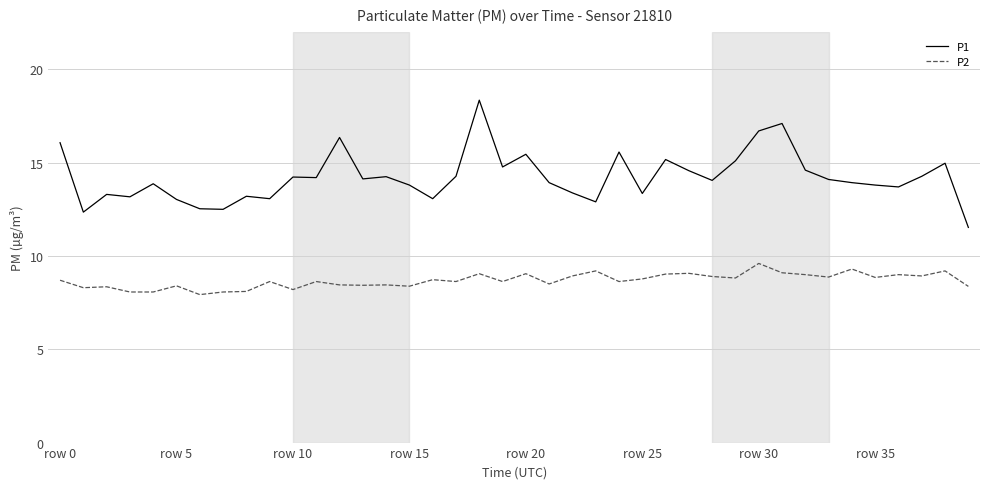

True or false: P2 and P1 cross at least once.

False